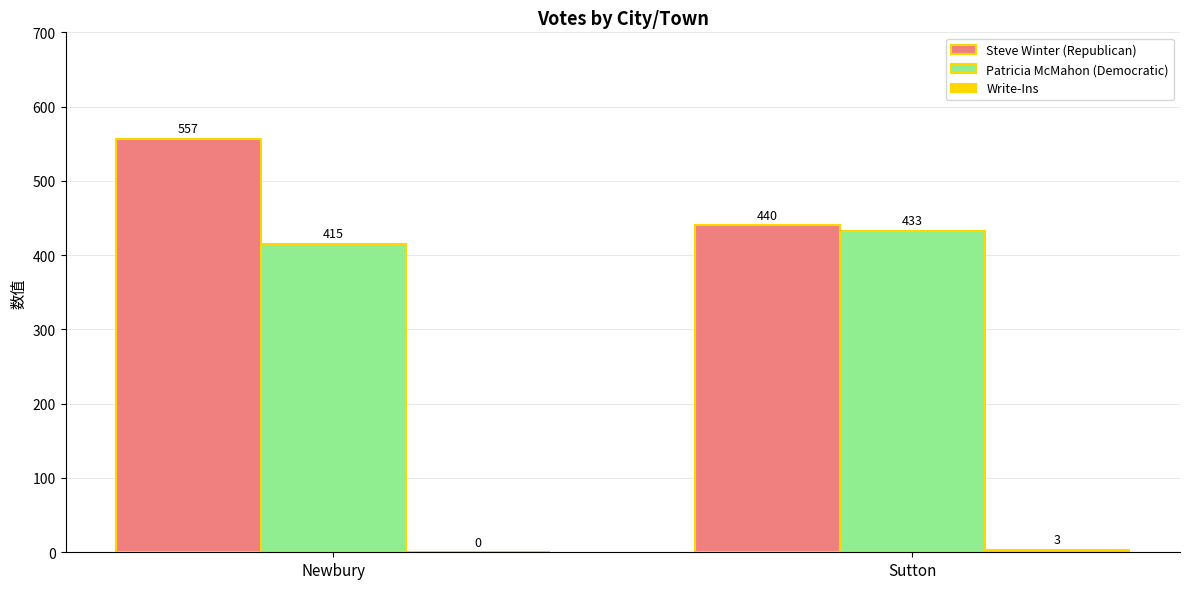

Which label corresponds to the largest value in the chart?

Newbury